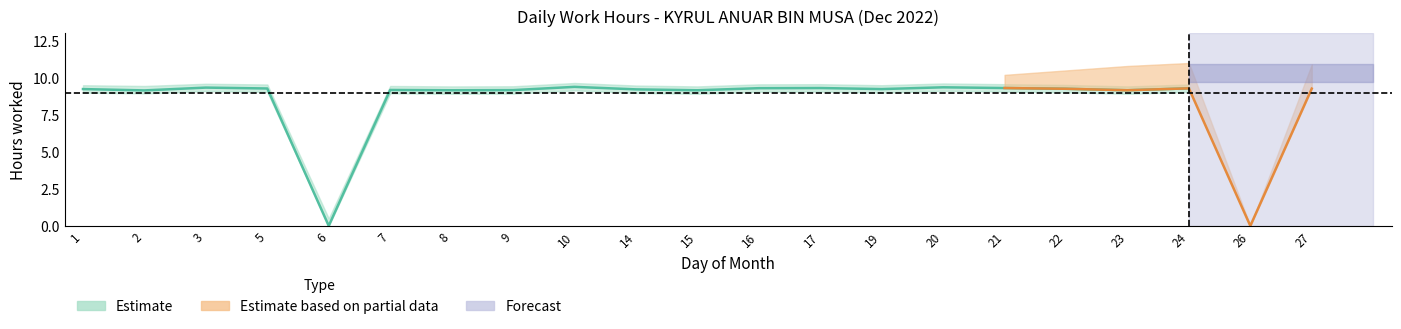

Does the chart have visible grid lines?

No